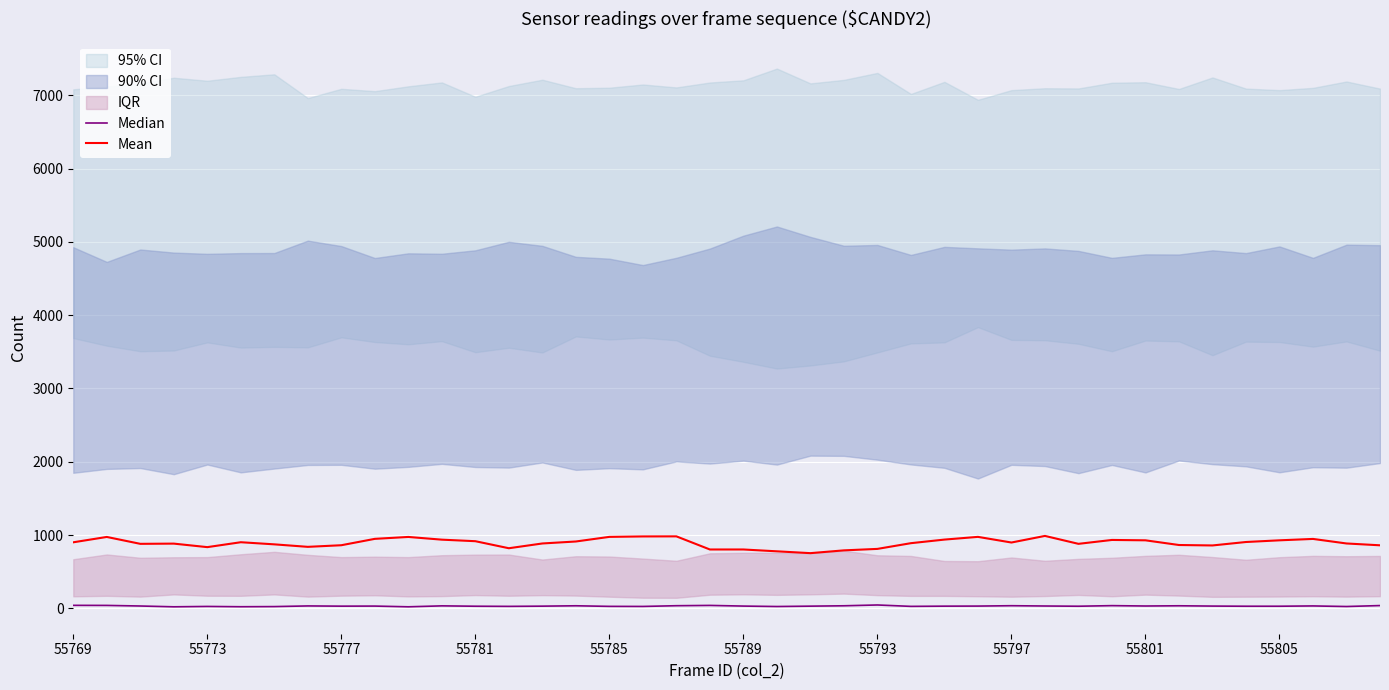

What is the average value of the Mean series?

893